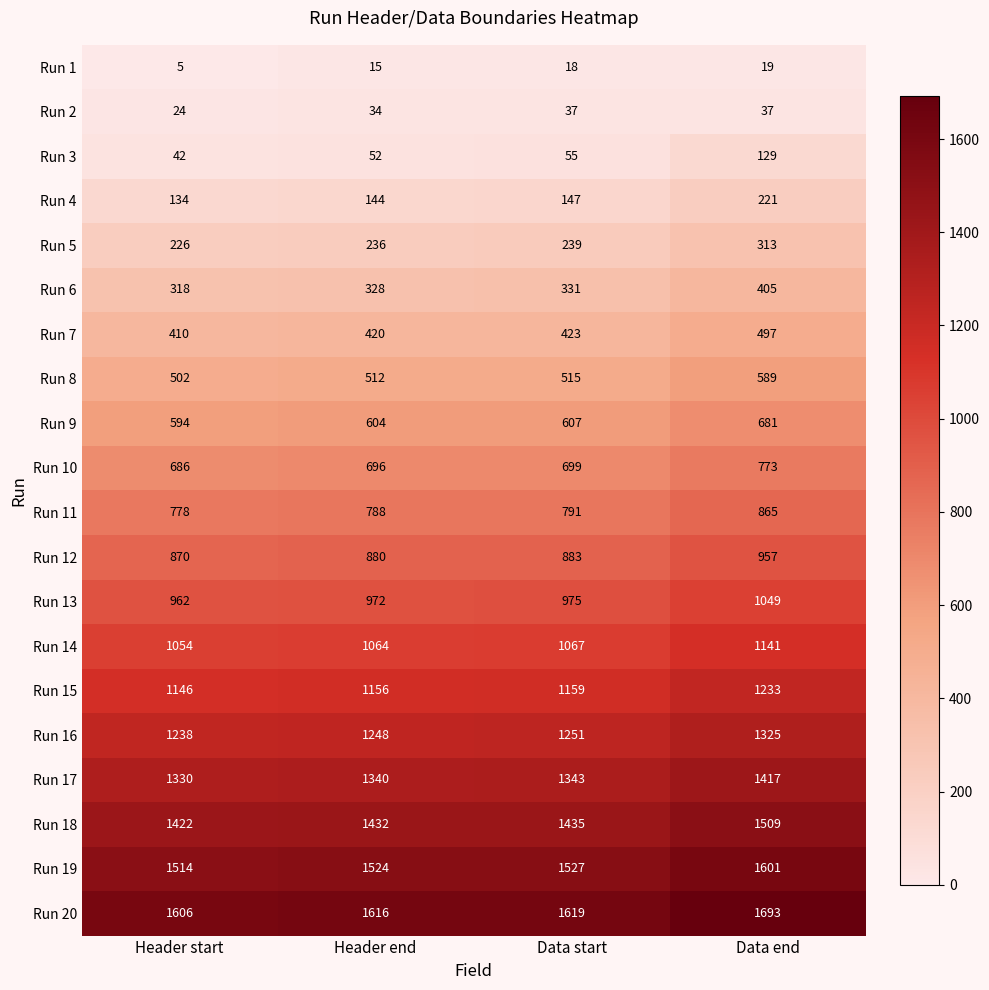

Rank the series by their maximum value, from highest to lowest.

Run 20, Run 19, Run 18, Run 17, Run 16, Run 15, Run 14, Run 13, Run 12, Run 11, Run 10, Run 9, Run 8, Run 7, Run 6, Run 5, Run 4, Run 3, Run 2, Run 1